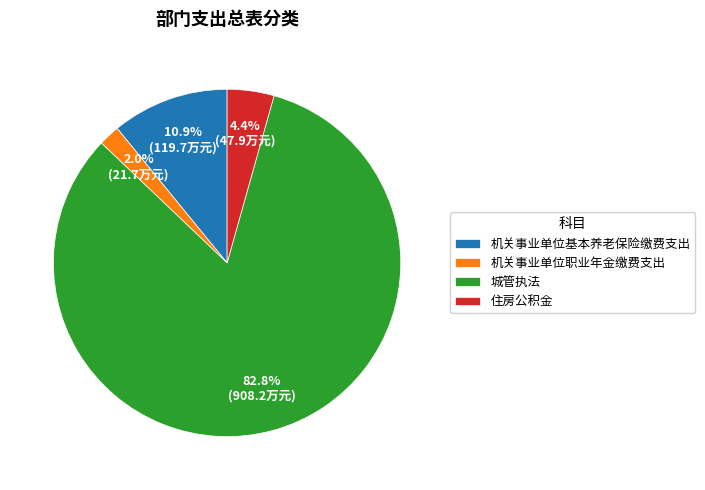

What percentage is the 住房公积金 slice, to the nearest percent?

4%